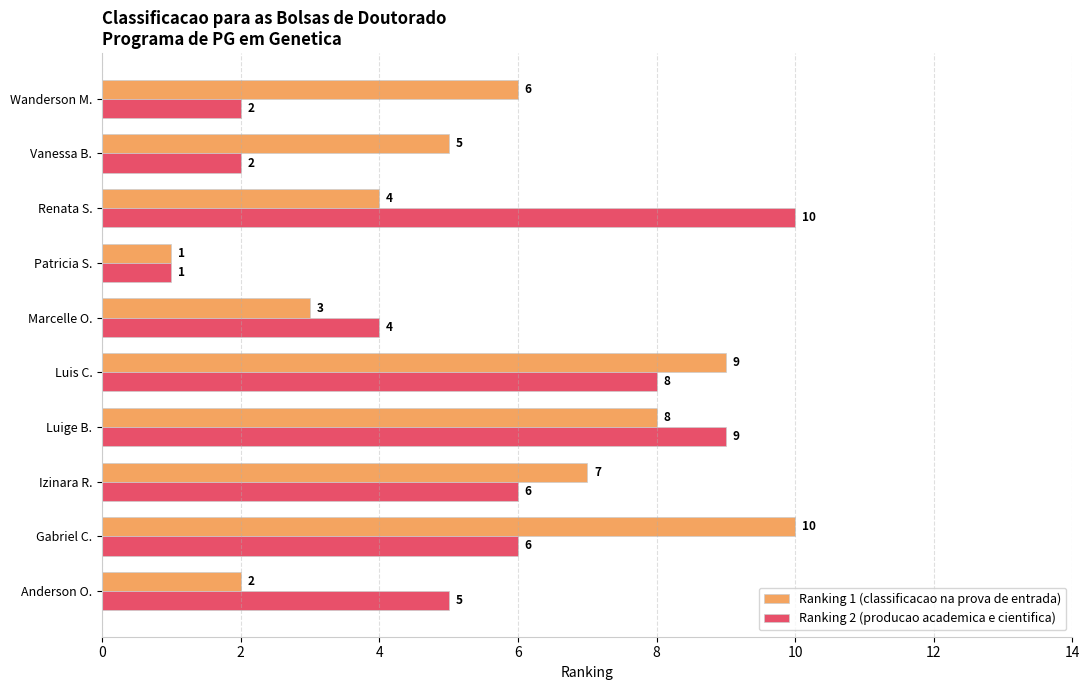

Count the Ranking 2 (producao academica e cientifica) values in the range 2 to 8.

7